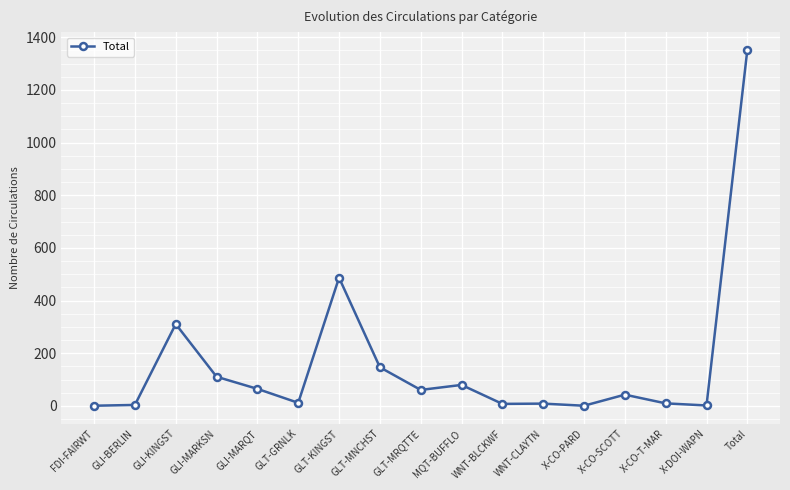

Where is the first local maximum?

GLI-KINGST